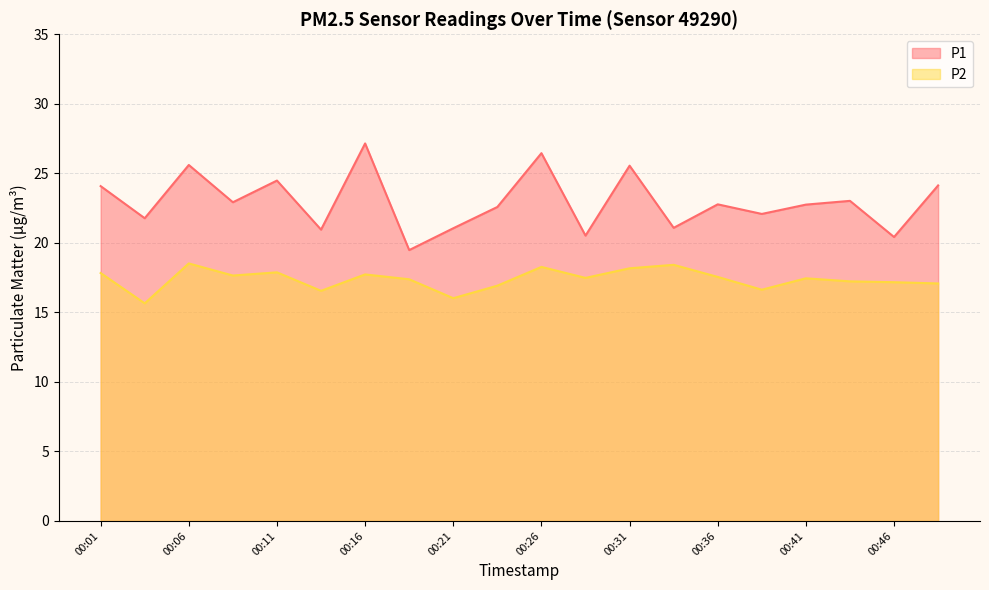

True or false: P2 has a value of 15.7 at 00:04.

True